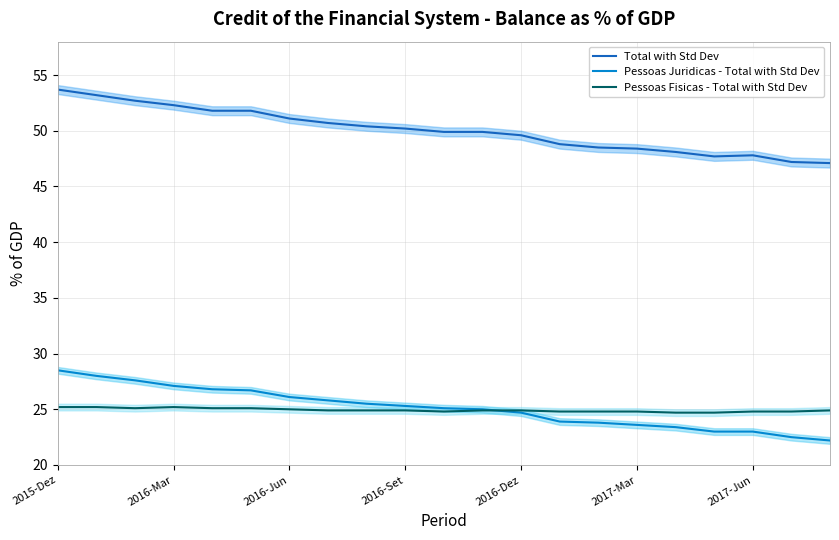

How many data points in Pessoas Juridicas - Total with Std Dev are above 25?

11